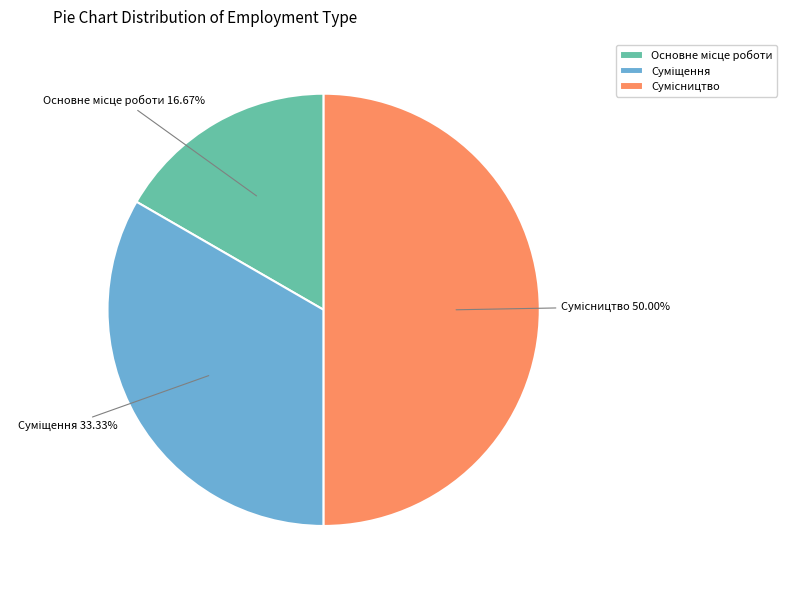

To the nearest percent, what is the difference between the largest and smallest slice percentages?

33%